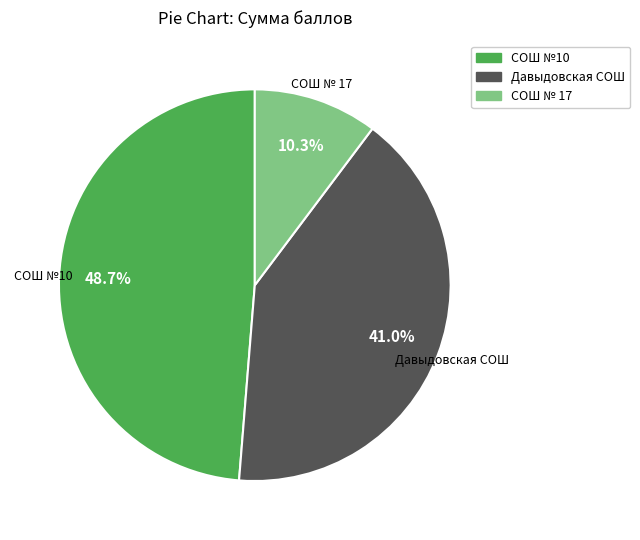

What is the total percentage of СОШ № 17 and СОШ №10?

59.0%